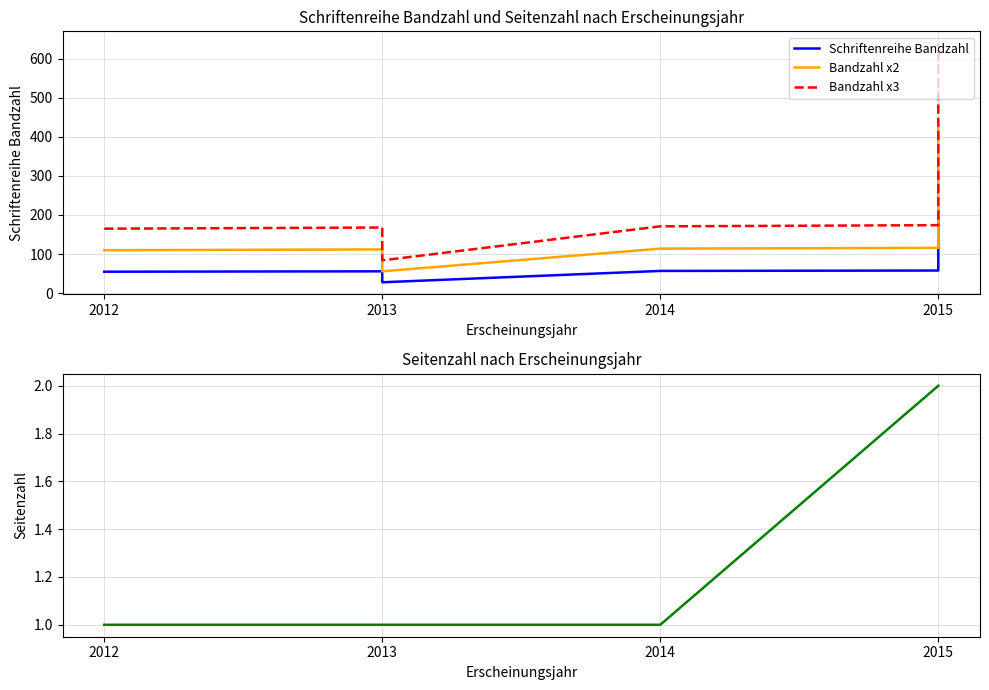

How many lines are shown in the chart?

4